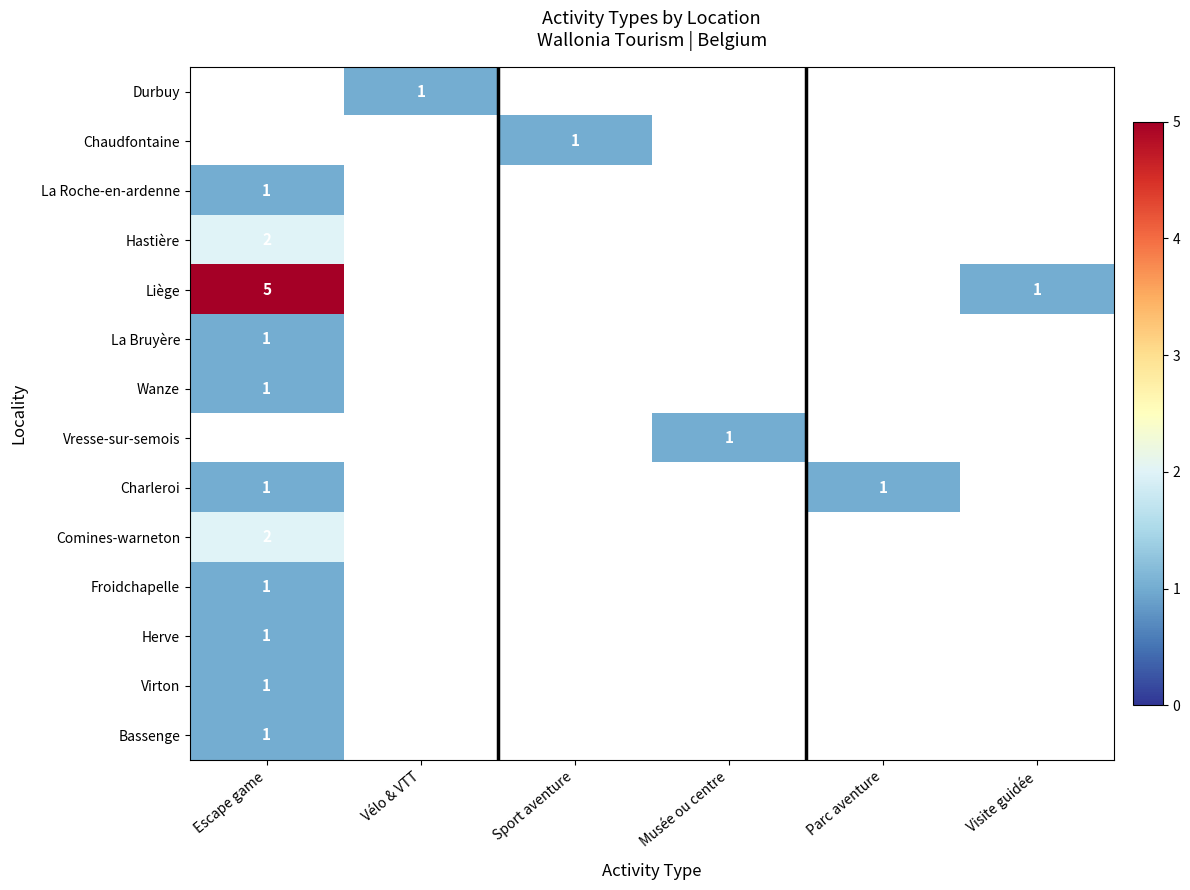

What is the highest value of the Liège series?

5.0